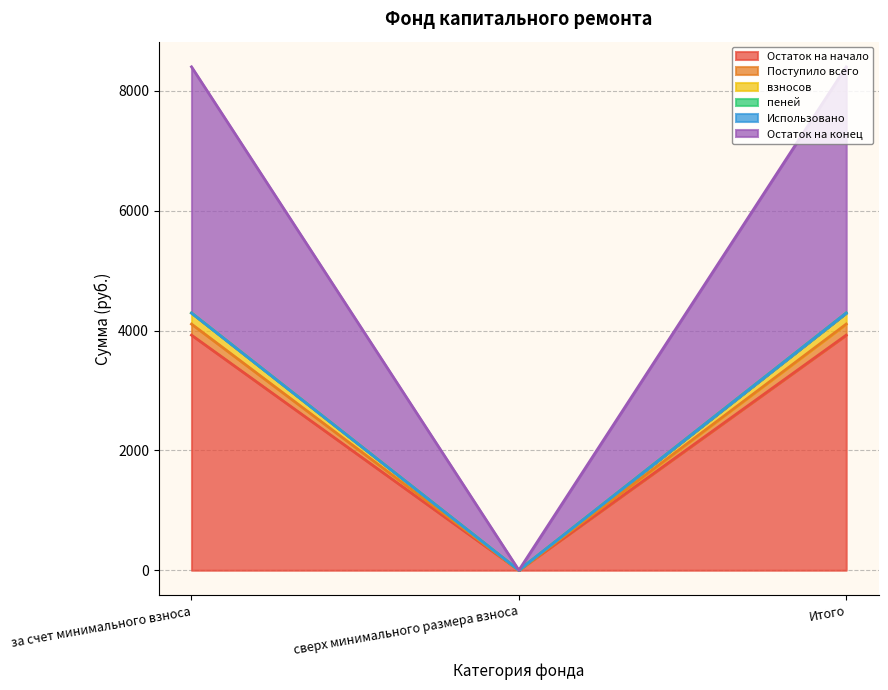

The value of Остаток на начало at Итого is 3924.6. True or false?

True